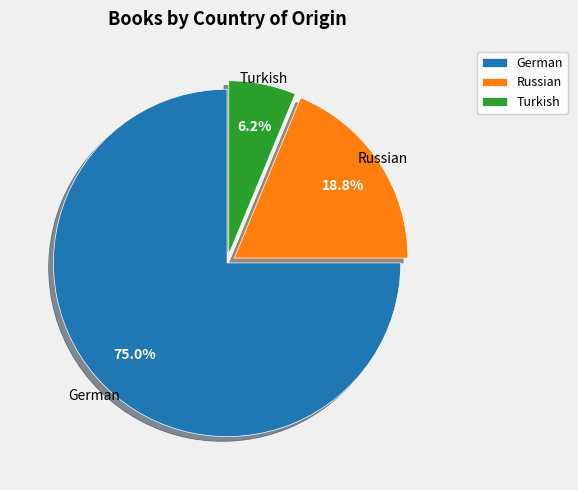

Count the number of slices in the pie.

3